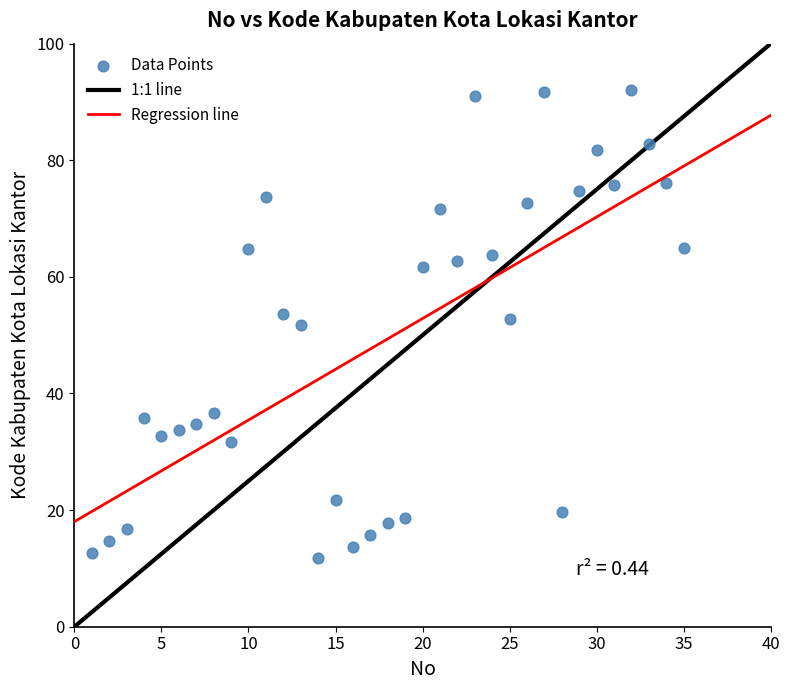

What is the range of X values (max minus min)?

34.0